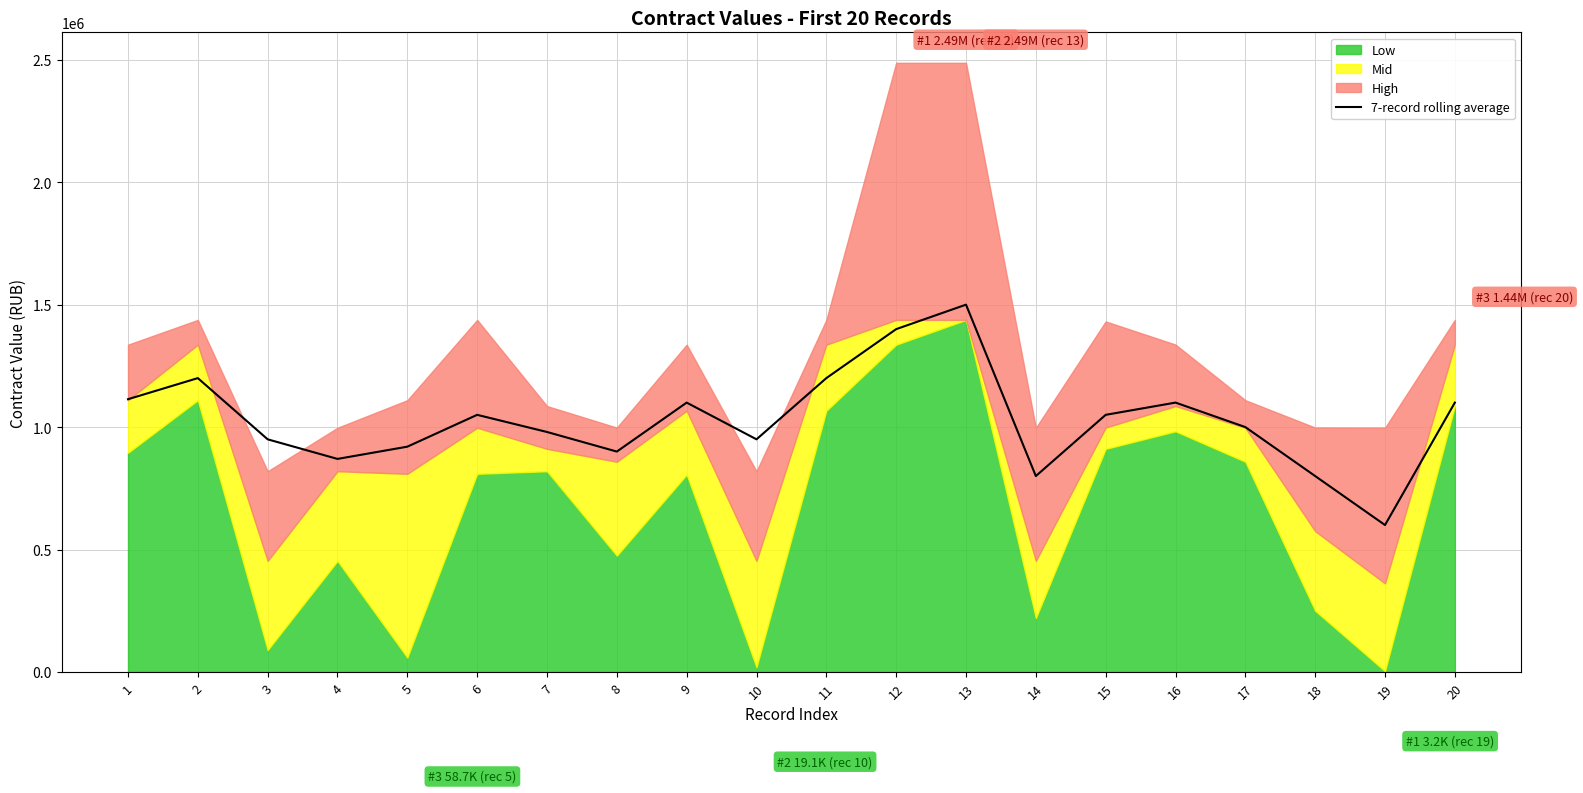

The value of 7-record rolling average at 14 is 315069.1. True or false?

False